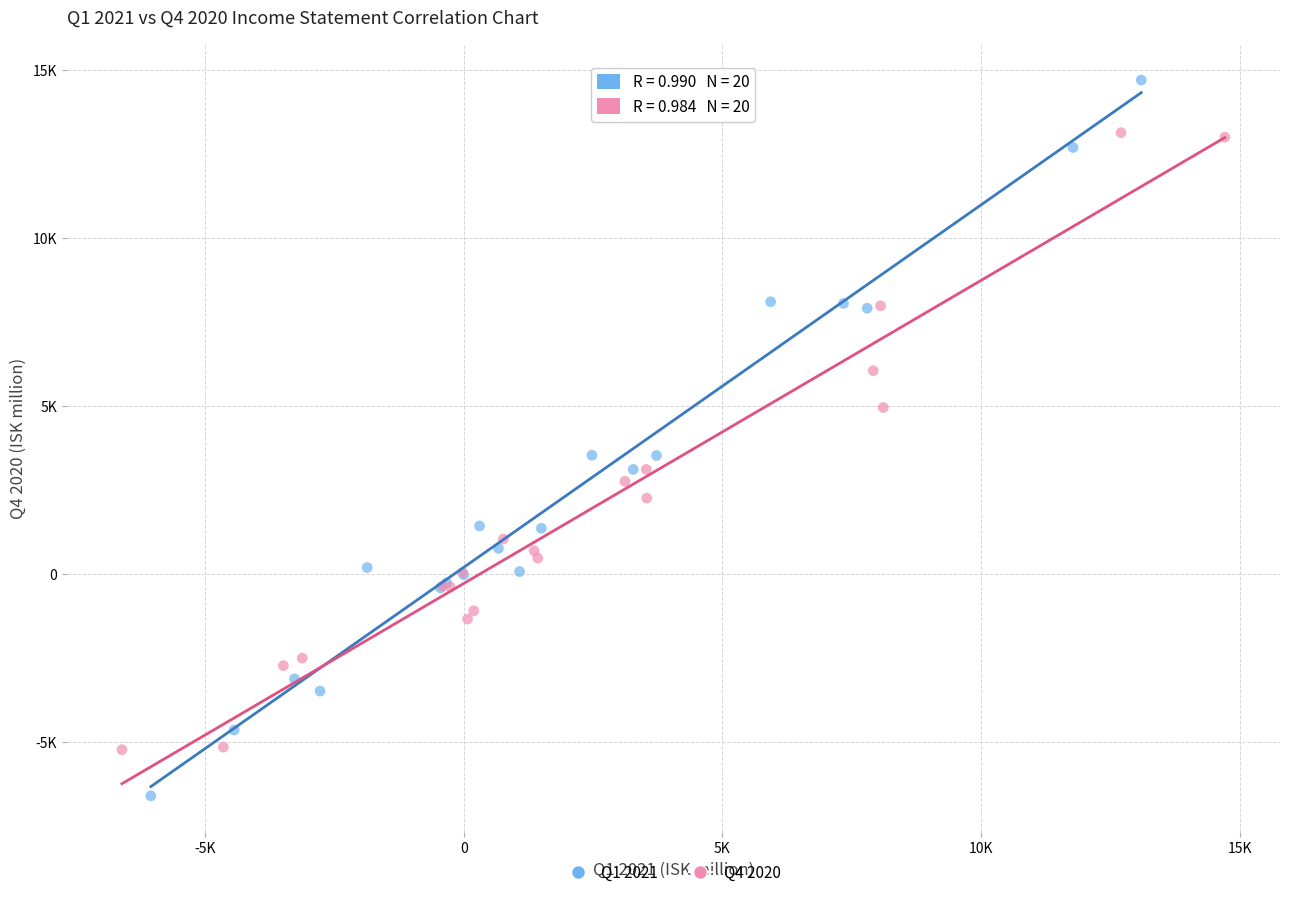

Which series contains the lowest Y value?

Q1 2021